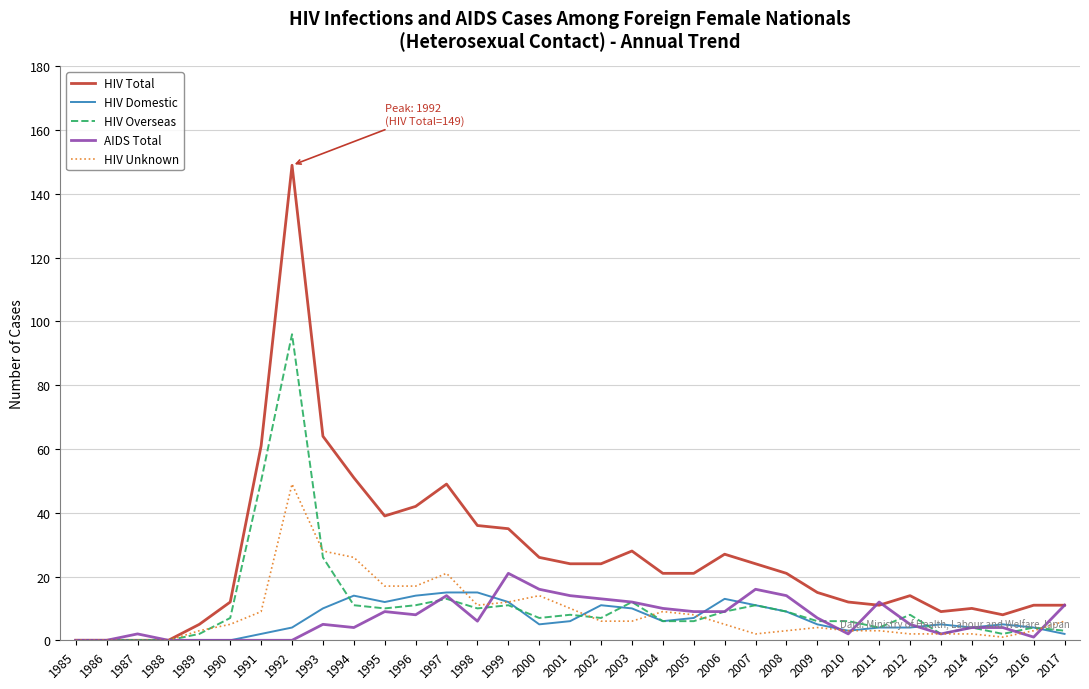

Does the chart display data point markers on the line(s)?

No